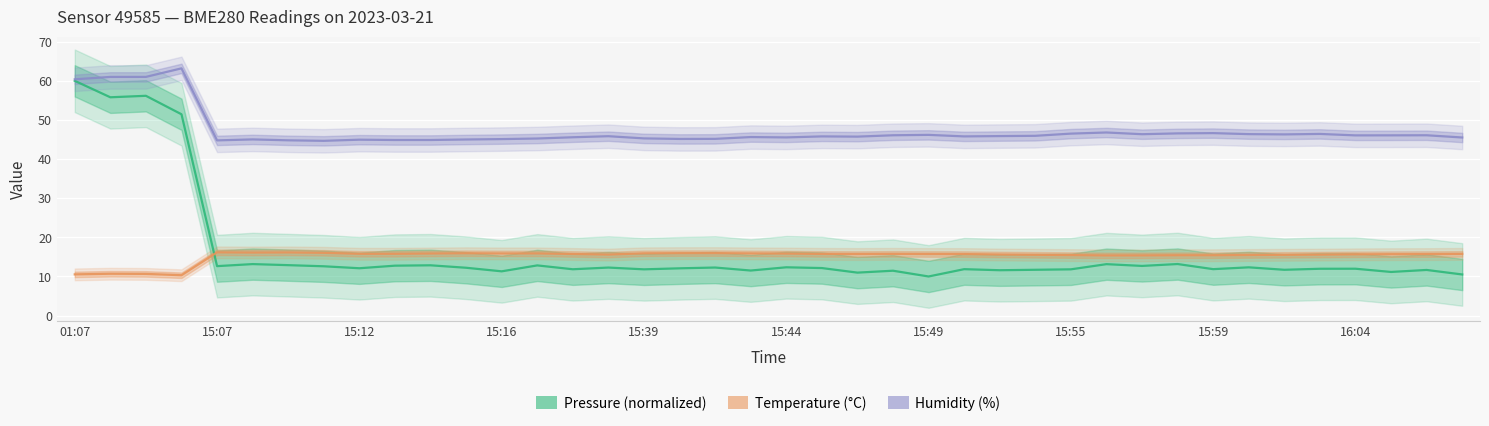

Which has a higher value, 25 or 10?

10